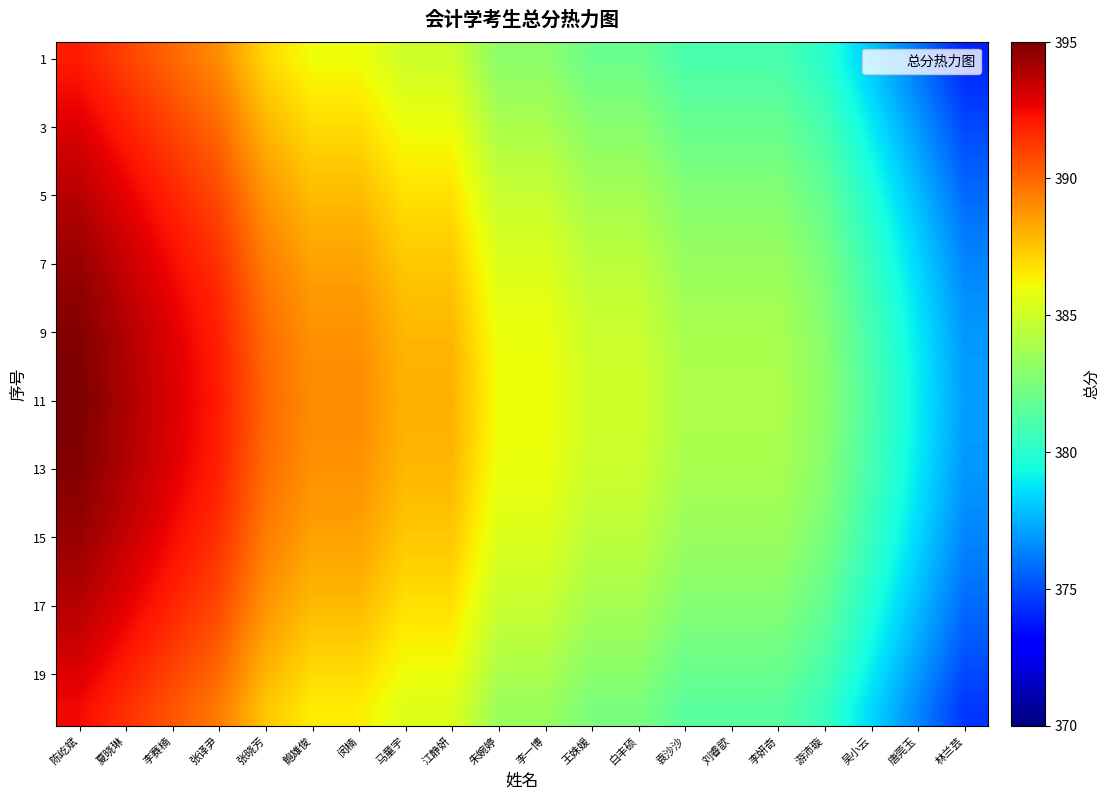

What is the greatest value displayed?

395.0